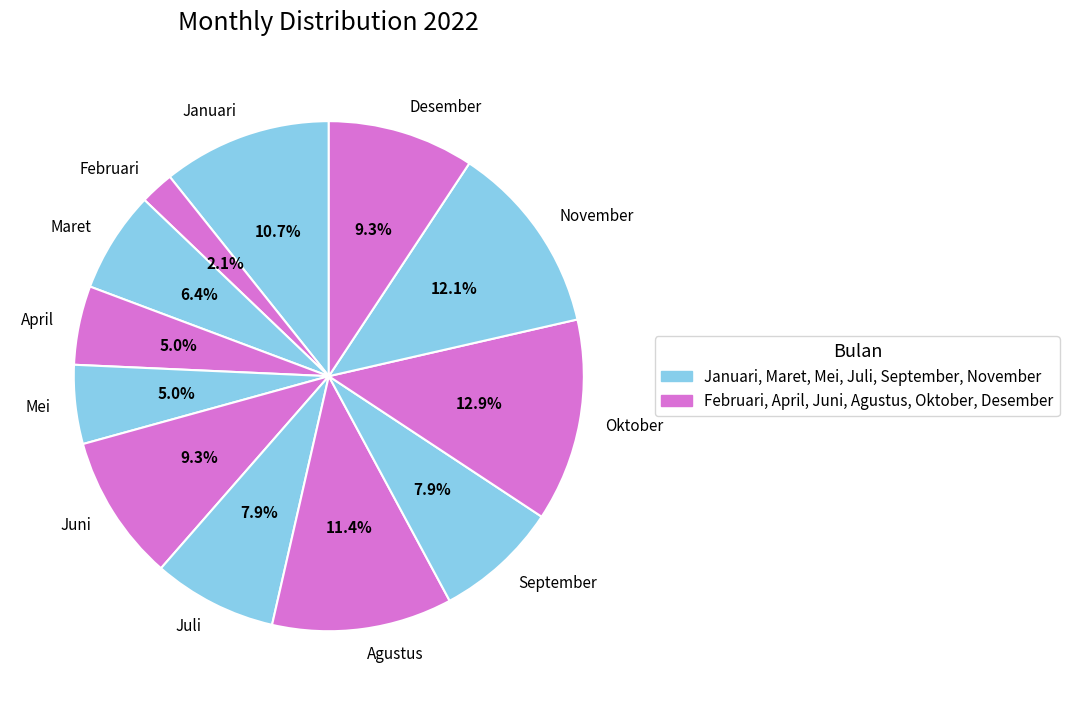

Count the number of slices in the pie.

12